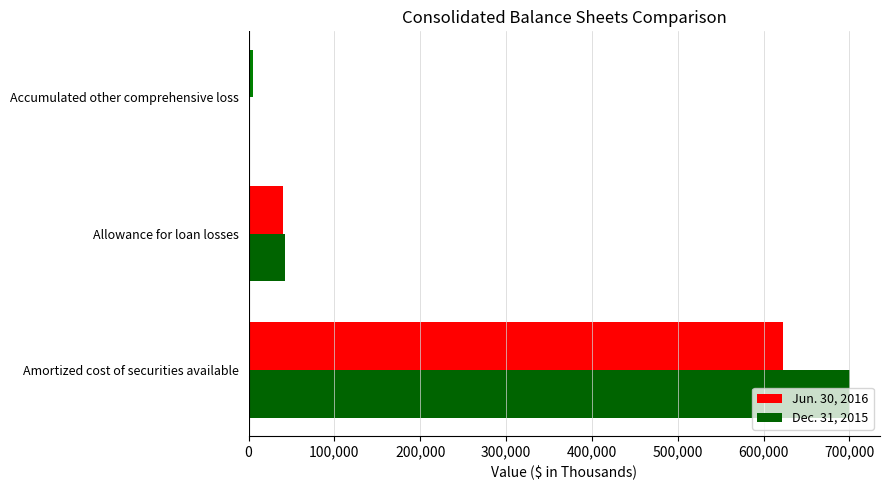

True or false: Jun. 30, 2016 has a value of 39707 at Allowance for loan losses.

True